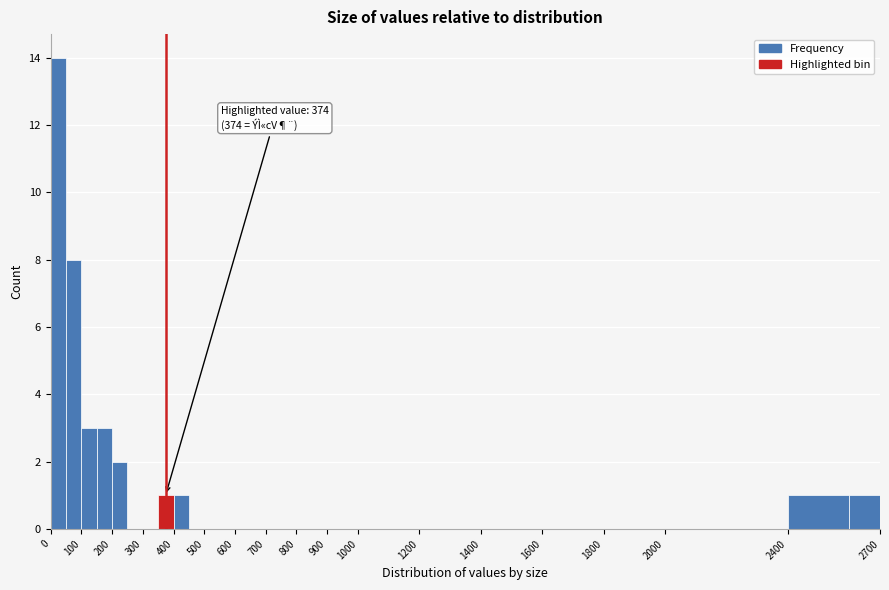

Over which range of the x-axis is the bar tallest?

0 to 50